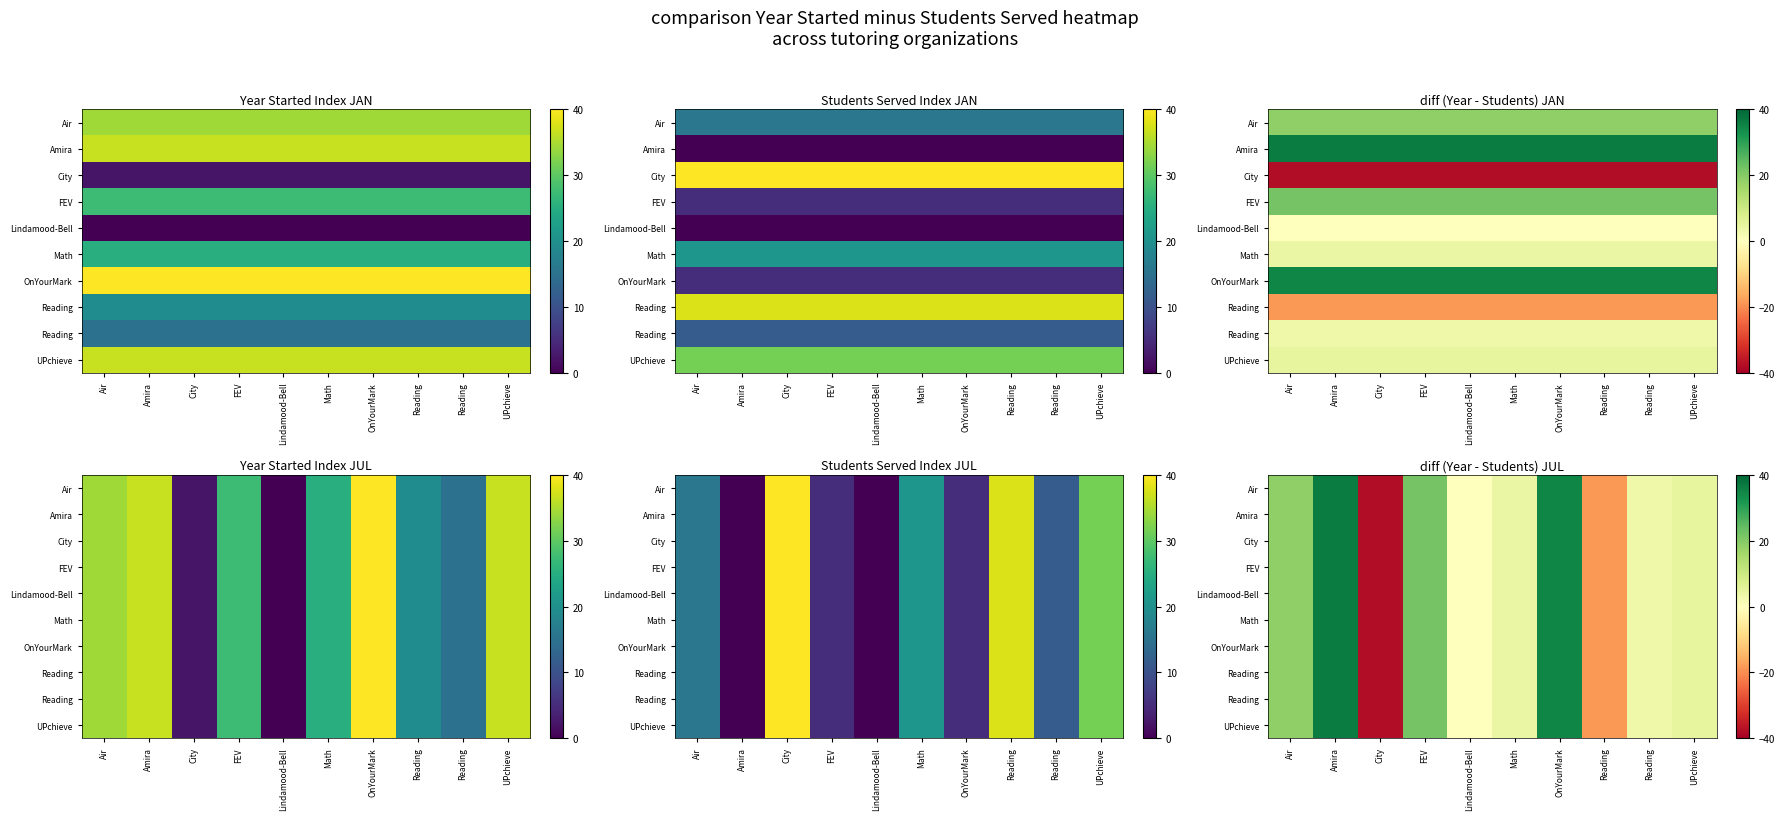

What is the smallest value displayed?

-37.7